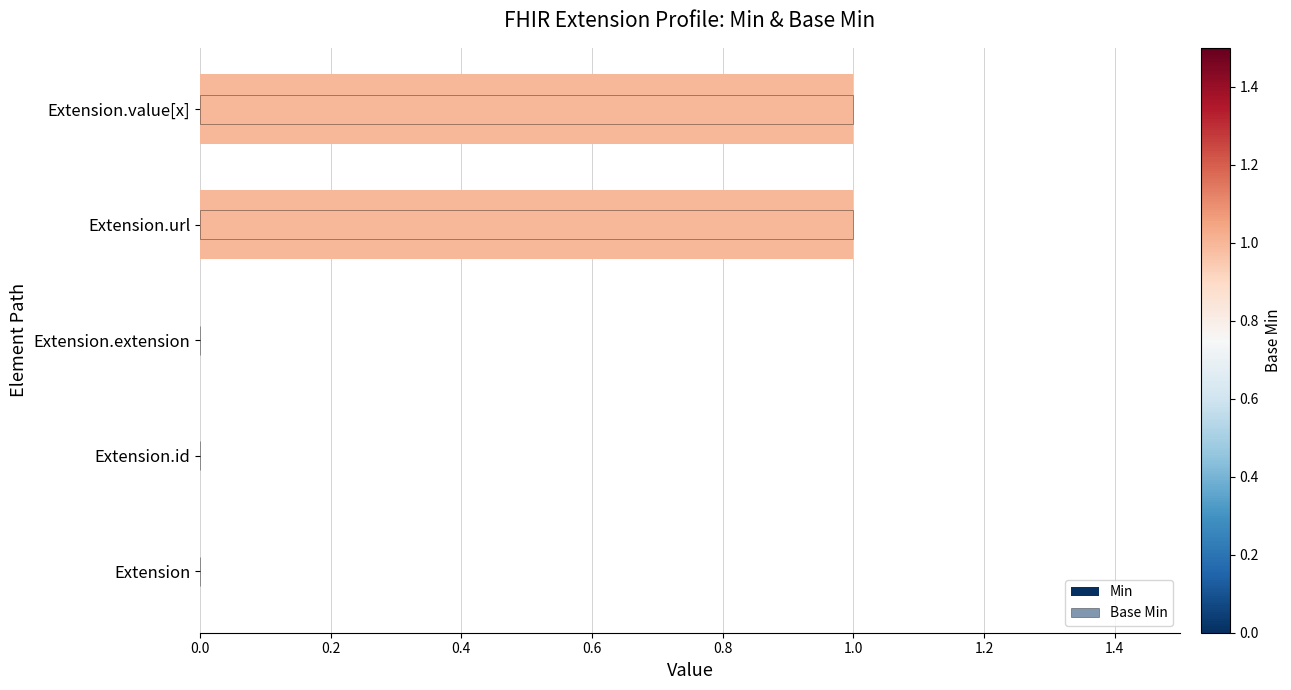

The value of Min at Extension.id is 1. True or false?

False